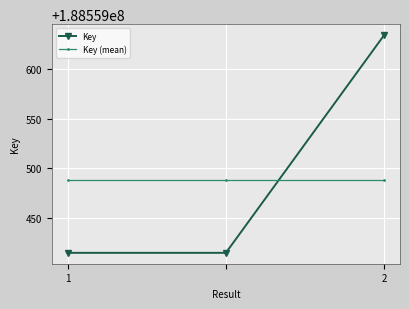

What are all the series names shown in the legend?

Key, Key (mean)